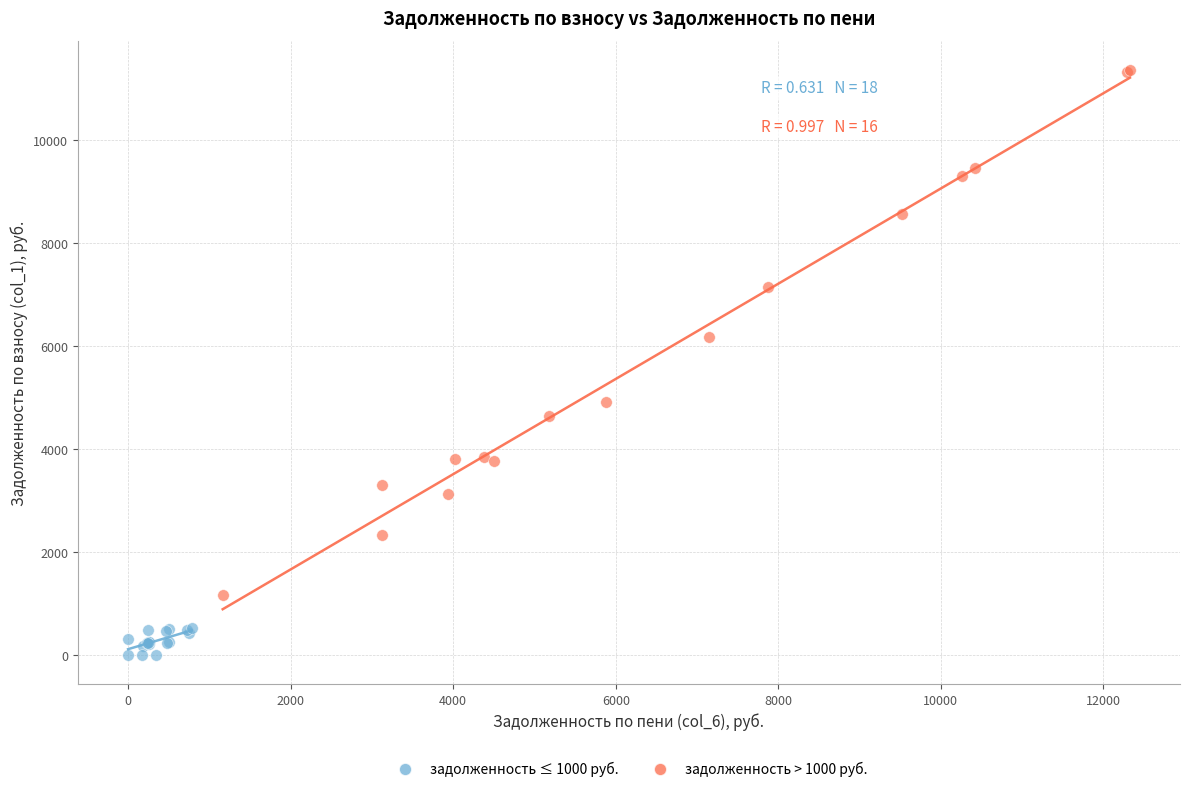

What are all the series names shown in the legend?

задолженность ≤ 1000 руб., задолженность > 1000 руб.